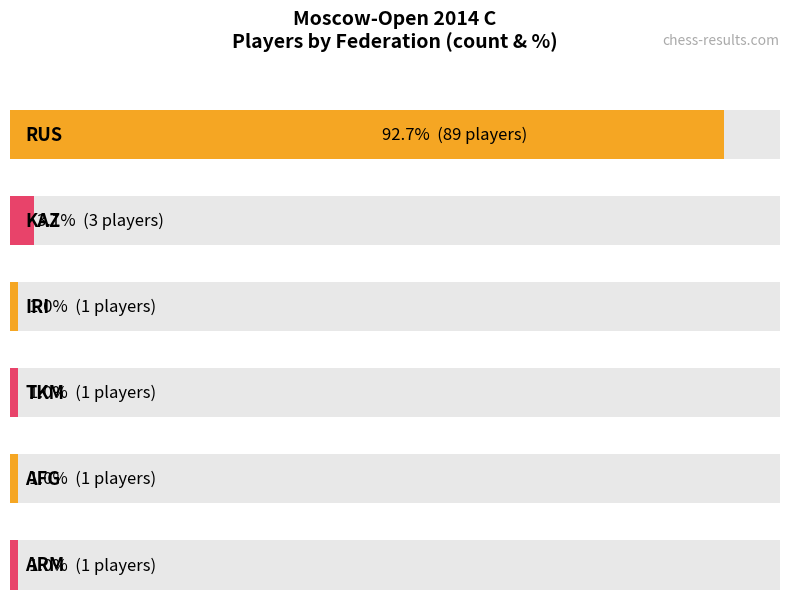

What is the change in value from RUS to IRI?

-88